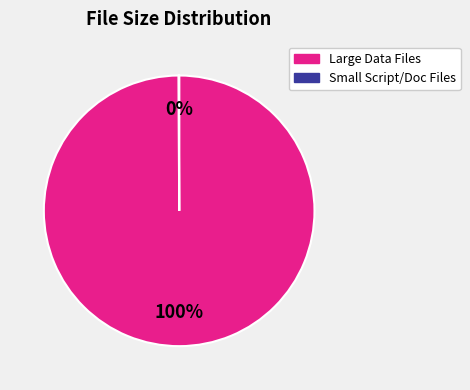

Is there any slice that represents more than half of the pie?

Yes